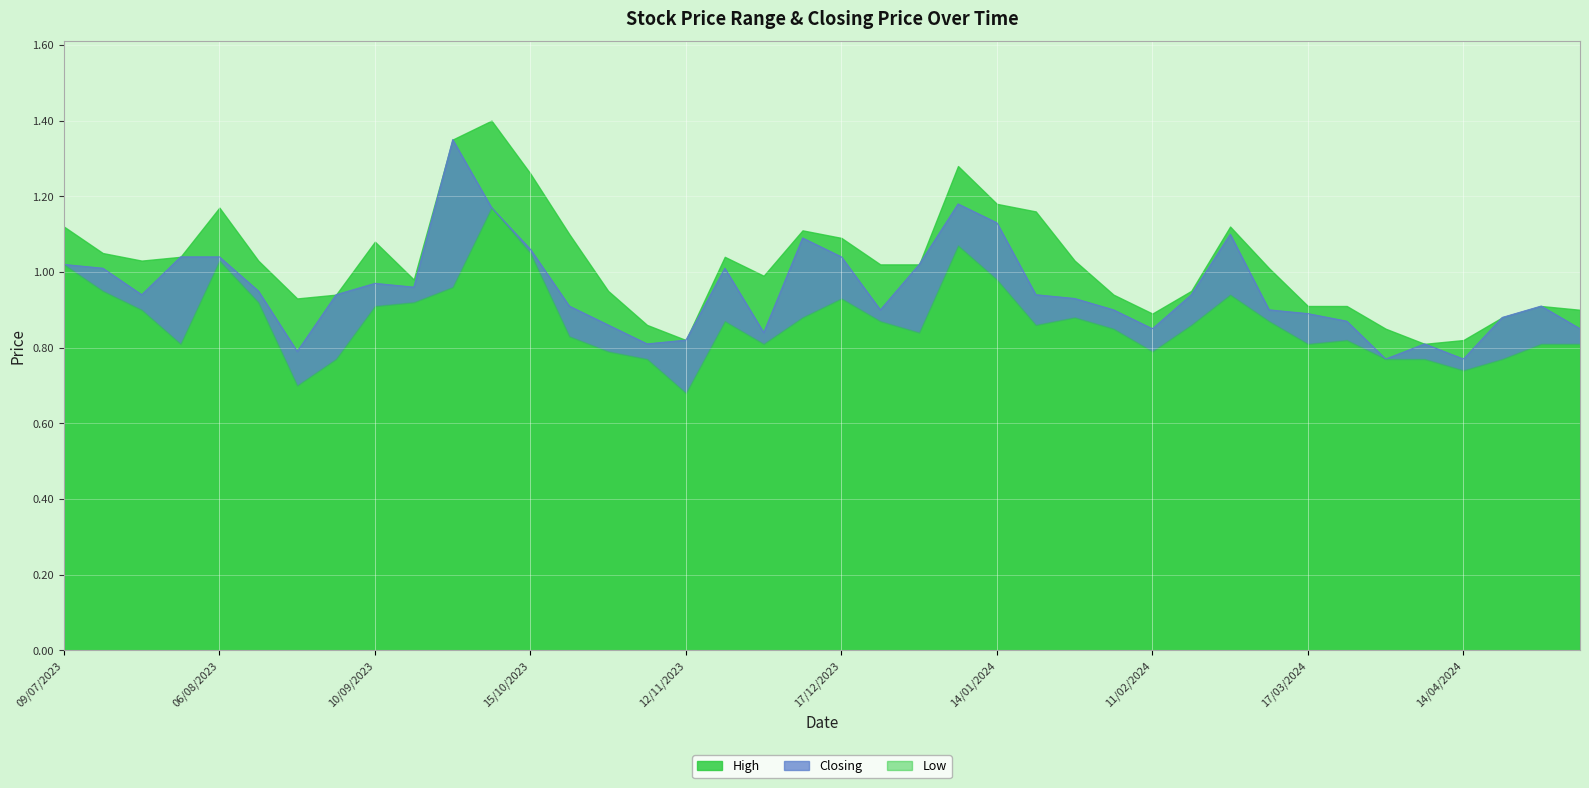

What is the total value across all series at 14/01/2024?

3.3